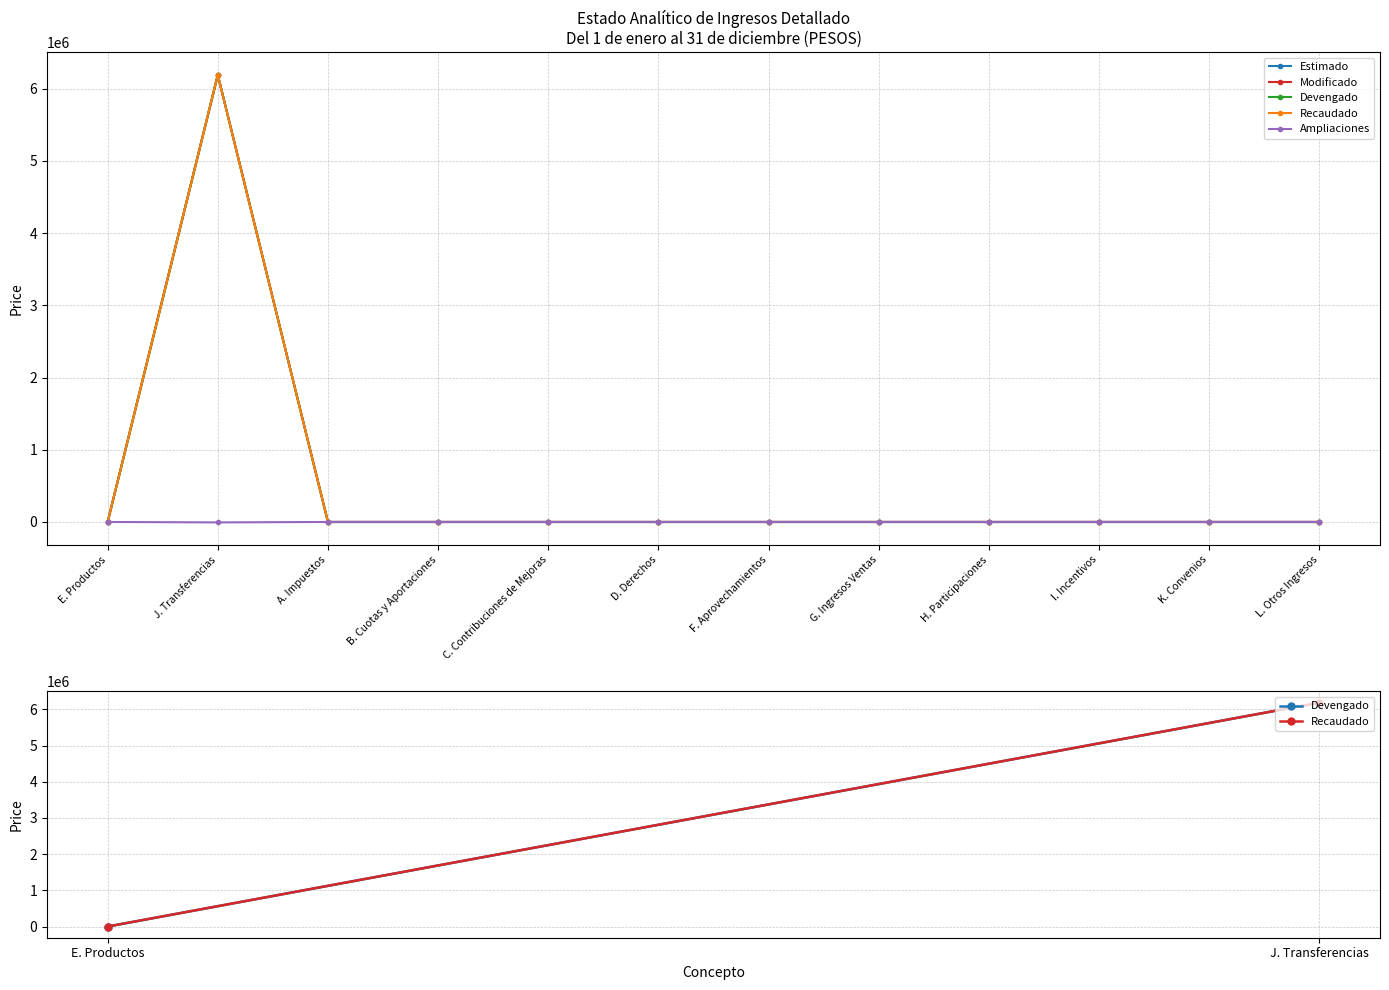

Which category has the lowest value in the Ampliaciones series?

E. Productos